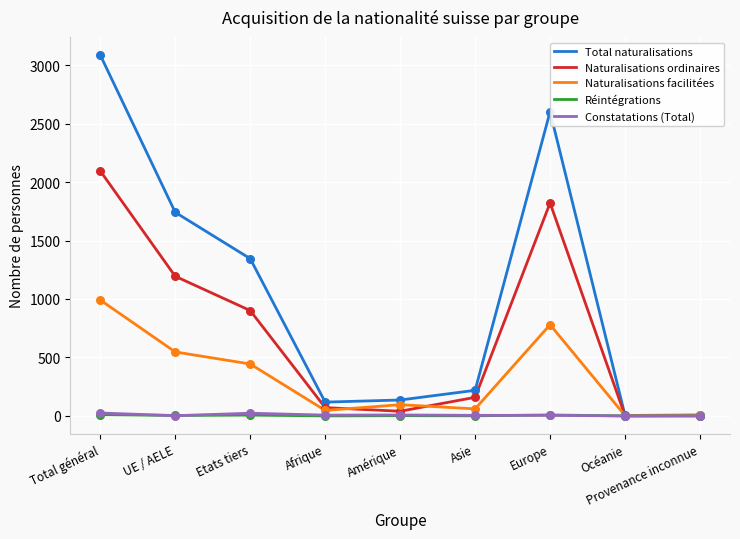

Which series has the largest total across all categories?

Total naturalisations